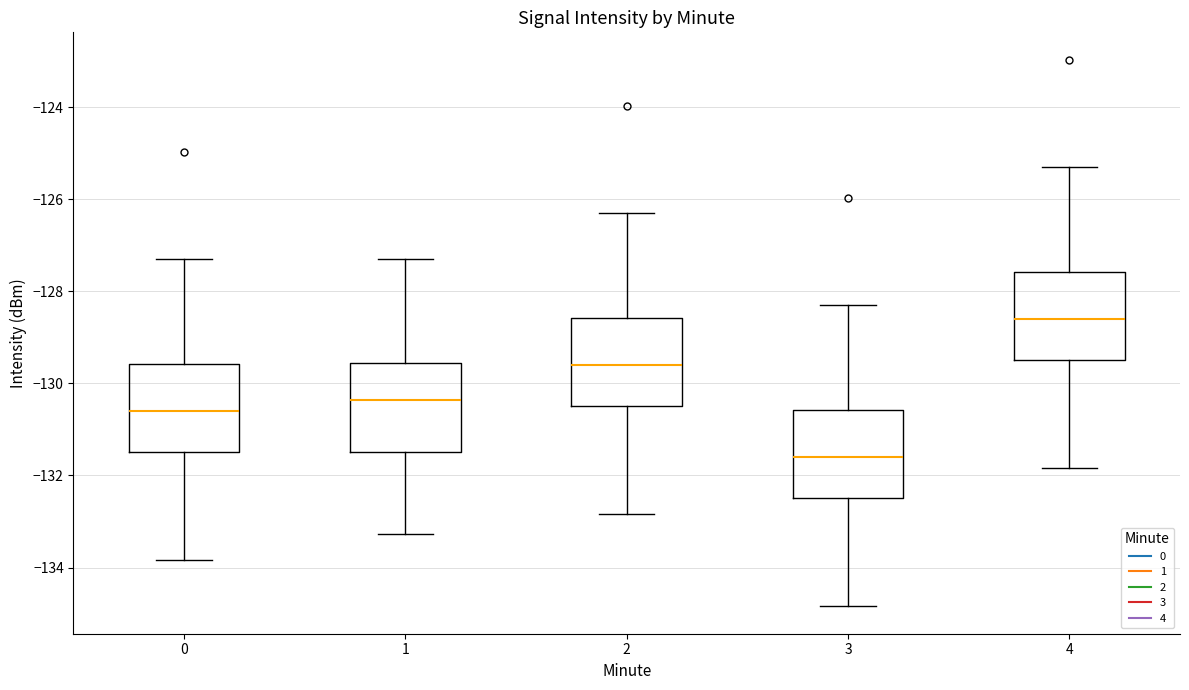

Reading left to right, read every box against the y-axis: the position of its median line, the range the box covers, and the ends of its whiskers. The values are not printed on the chart, so give them approximately, as read against the axis.

0: median -130.6, box -131.4 to -129.6, whiskers -133.8 to -127.4
1: median -130.4, box -131.4 to -129.6, whiskers -133.2 to -127.4
2: median -129.6, box -130.4 to -128.6, whiskers -132.8 to -126.4
3: median -131.6, box -132.4 to -130.6, whiskers -134.8 to -128.4
4: median -128.6, box -129.4 to -127.6, whiskers -131.8 to -125.4